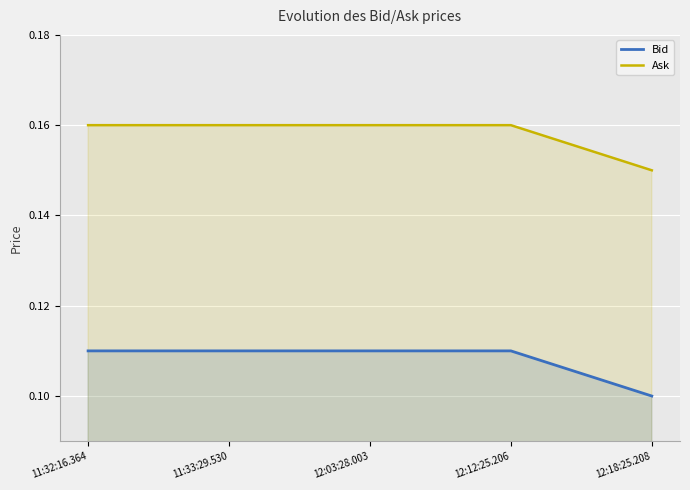

True or false: Bid and Ask cross at least once.

False